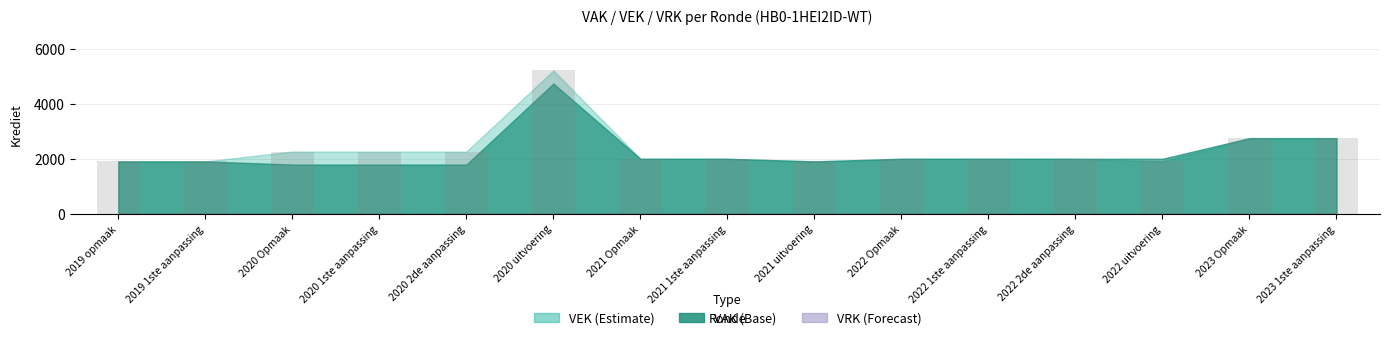

What is the maximum value shown in the chart?

5202